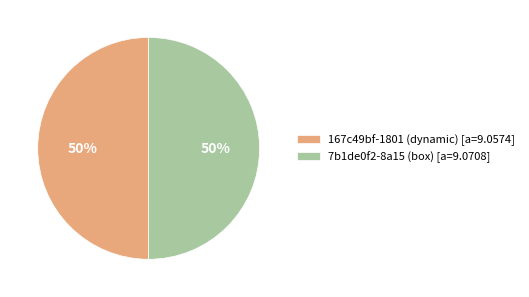

How many segments does this pie chart have?

2